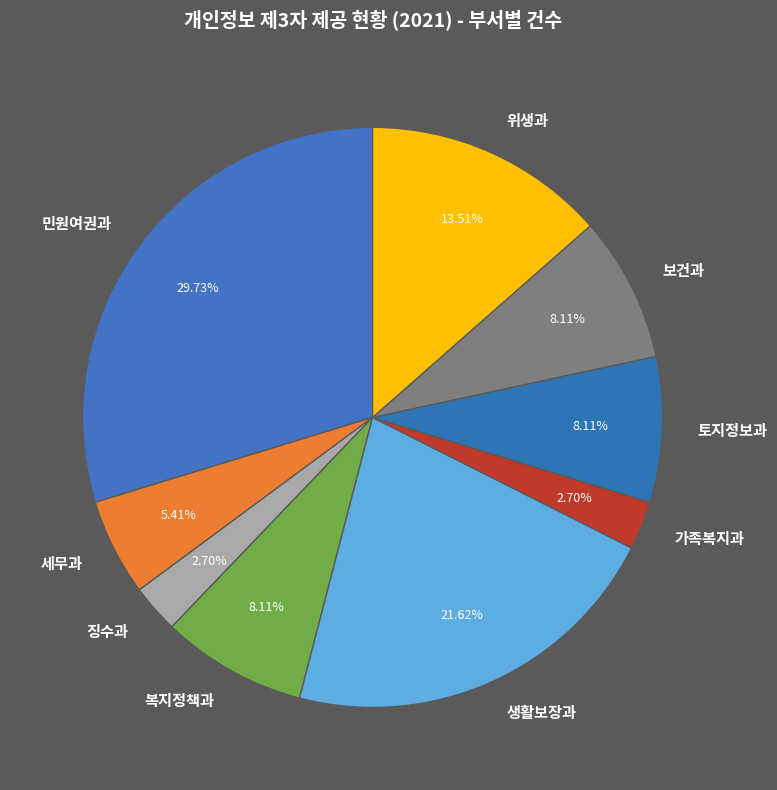

How many segments does this pie chart have?

9